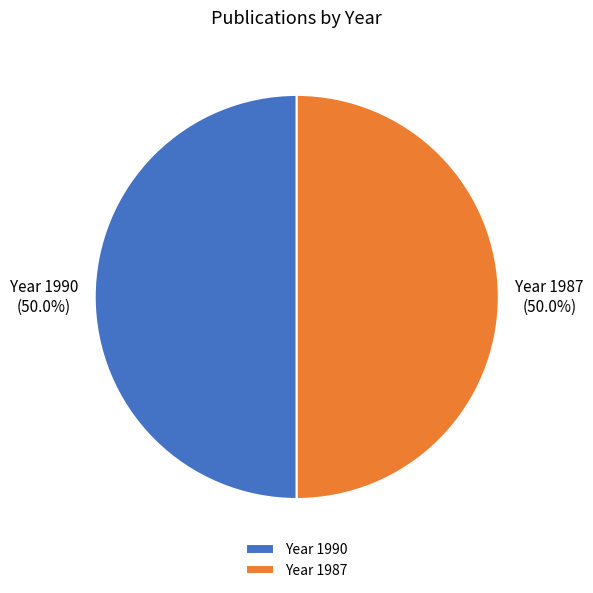

What percentage is NOT represented by Year 1990?

50.0%